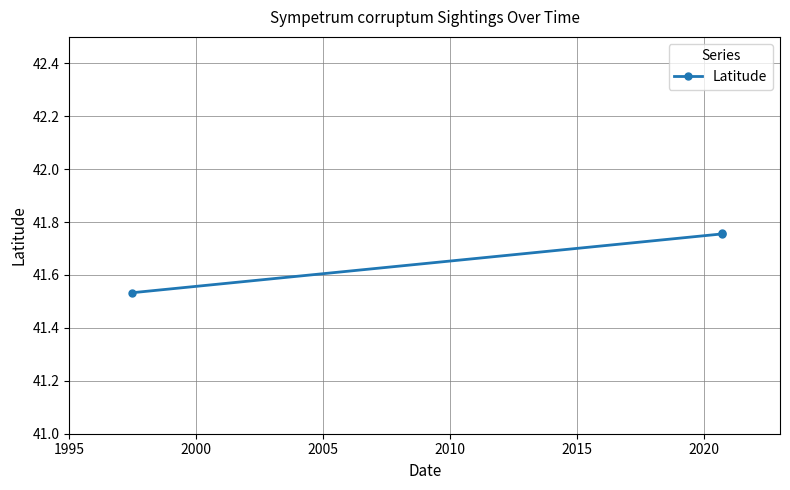

What is the value of the 2nd point from the left?

41.8